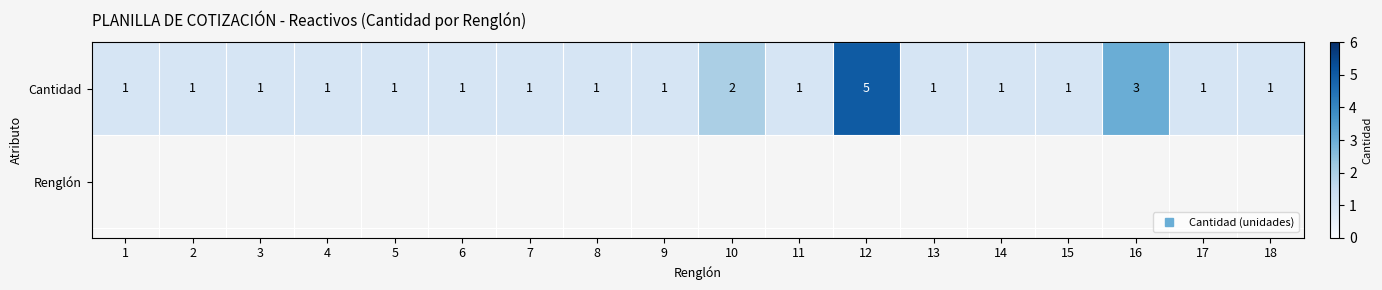

Reading left to right, transcribe all the data shown in this chart.

1=1	2=1	3=1	4=1	5=1	6=1	7=1	8=1	9=1	10=2	11=1	12=5	13=1	14=1	15=1	16=3	17=1	18=1